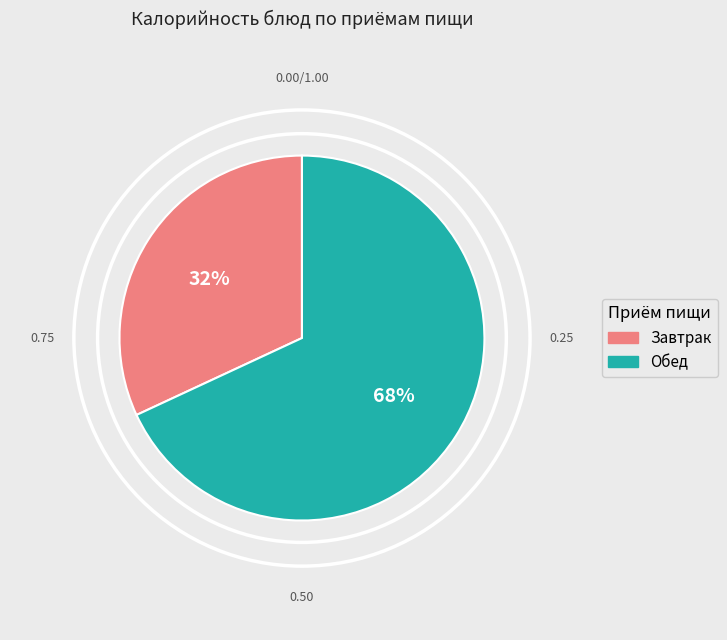

Is there a majority slice in this chart?

Yes